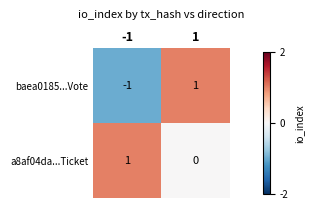

List the labels in order of a8af04da...Ticket value, largest first.

-1, 1